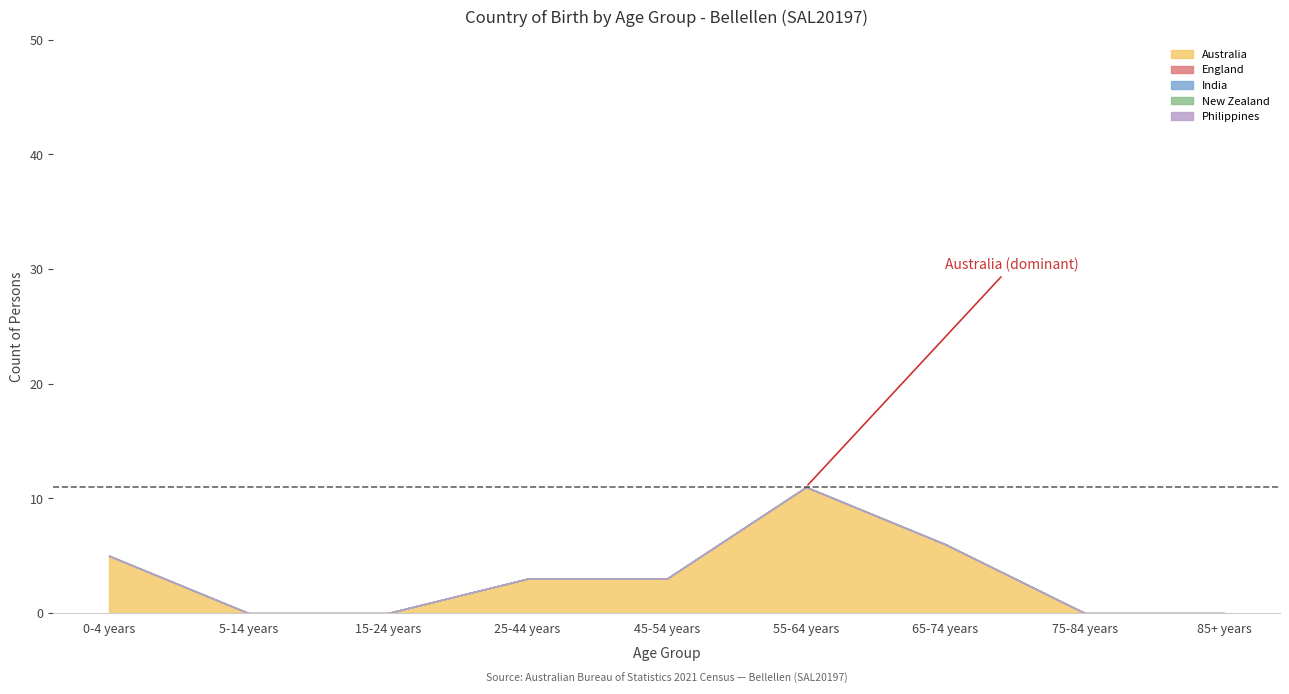

At which category is the sum across all series the highest?

55-64 years